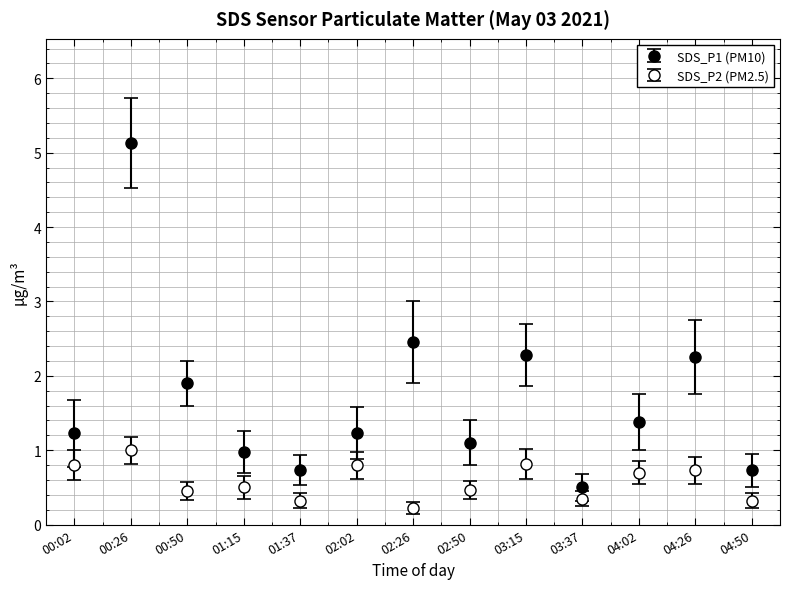

Is this an area chart (filled region under the line)?

No